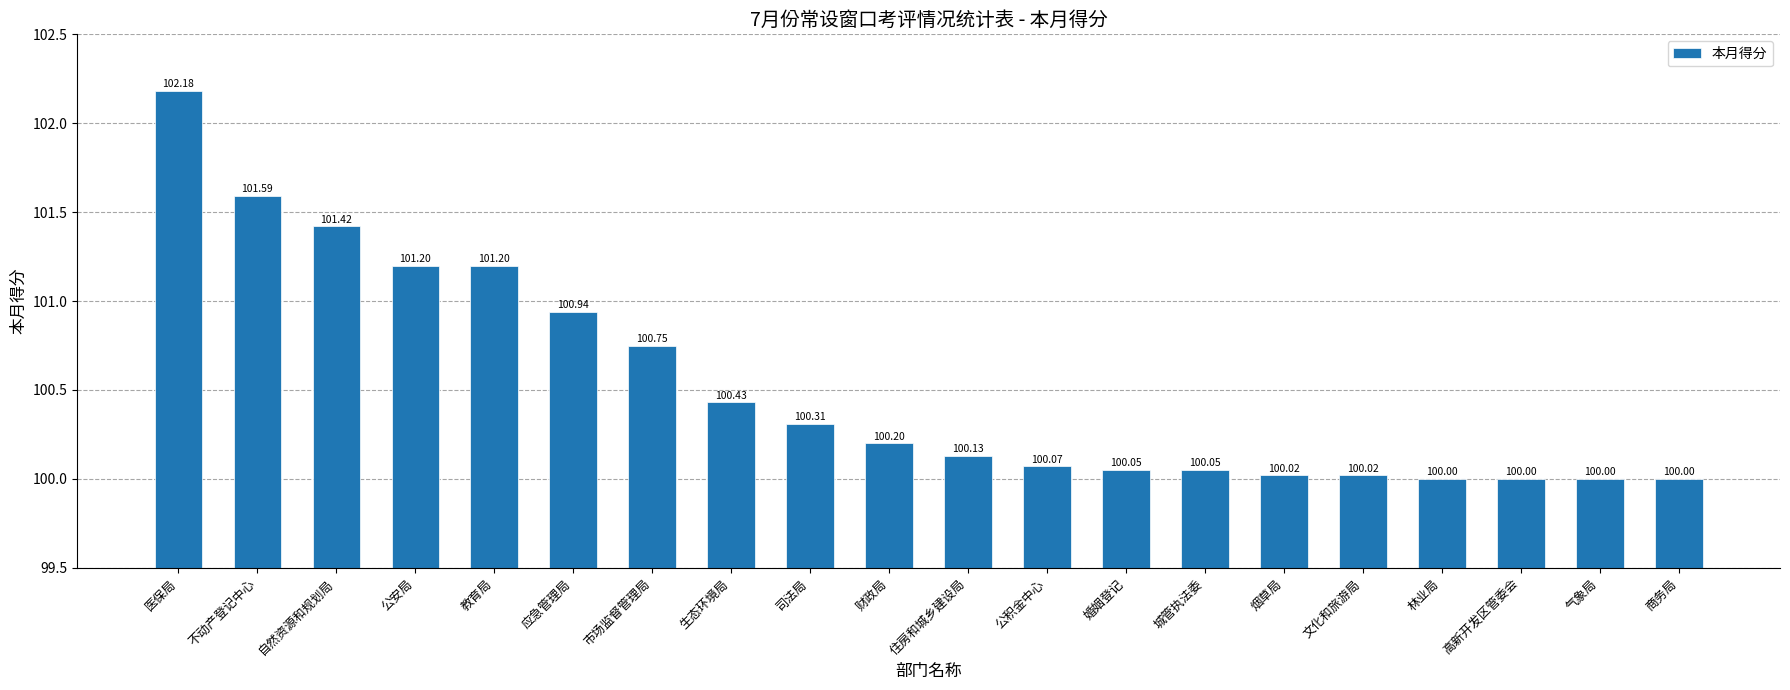

What is the ratio of the value at 婚姻登记 to the value at 气象局?

1.0